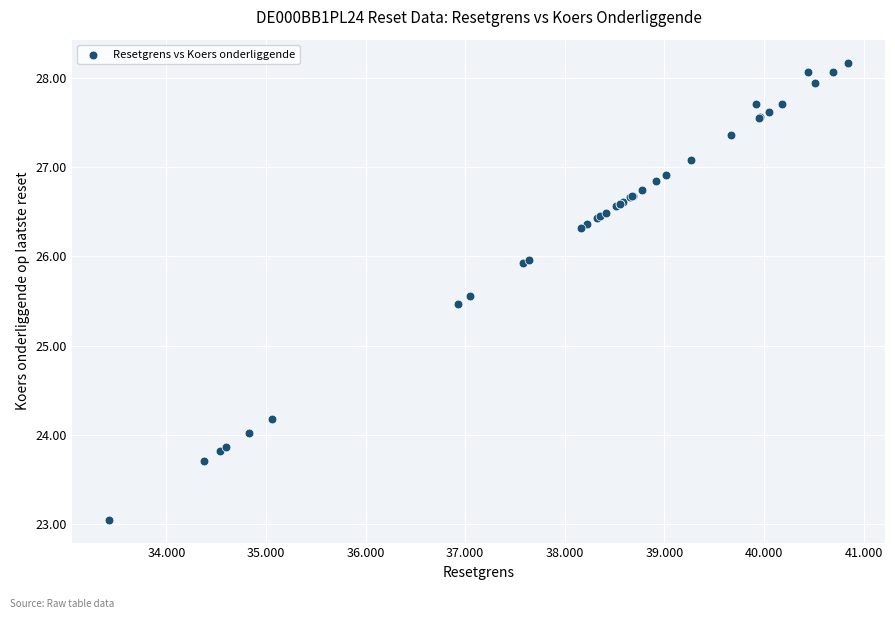

What Y value in the scatter plot is closest to 25?

25.5